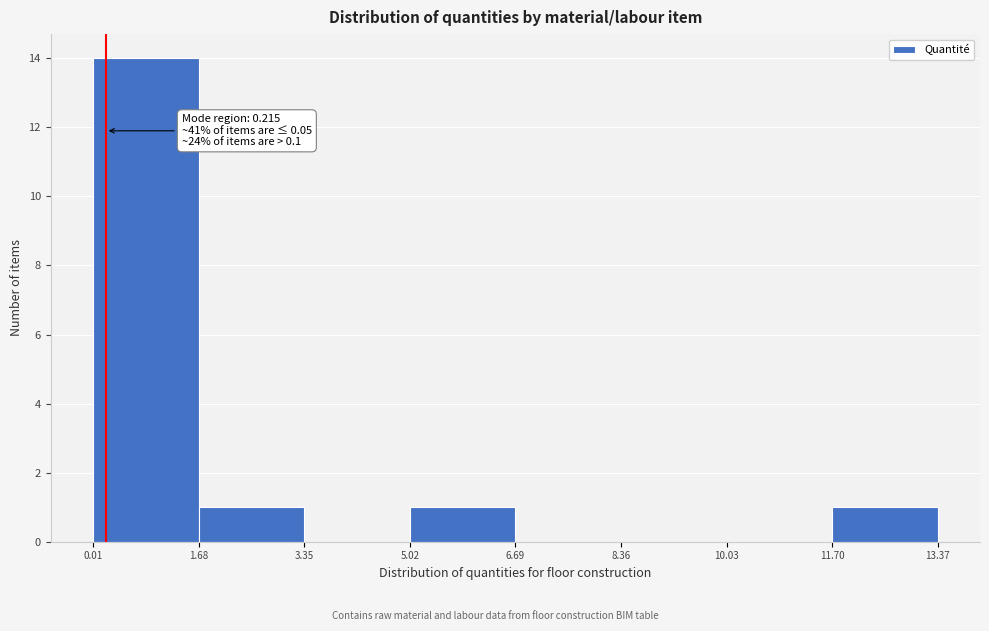

Which range on the x-axis has the tallest bar?

0.01 to 1.68